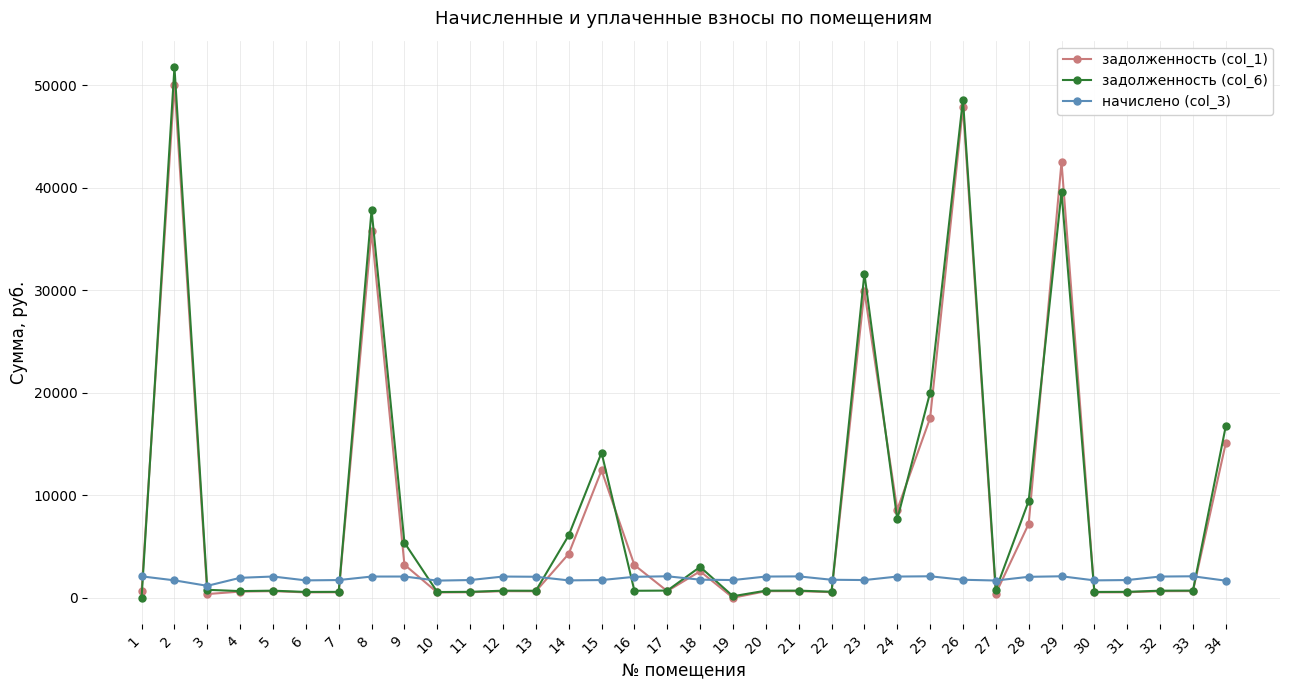

What is the greatest value displayed?

51741.9